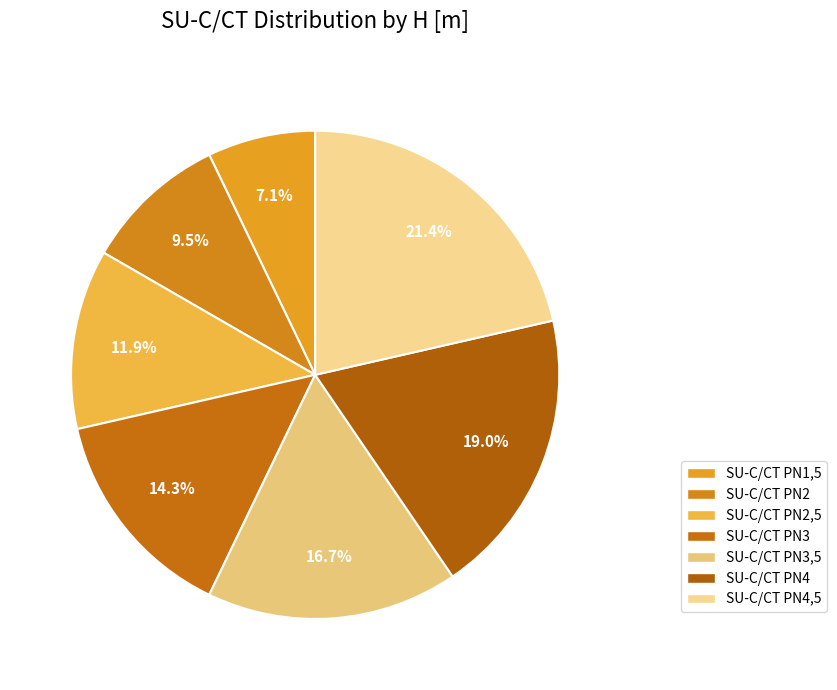

How many segments does this pie chart have?

7